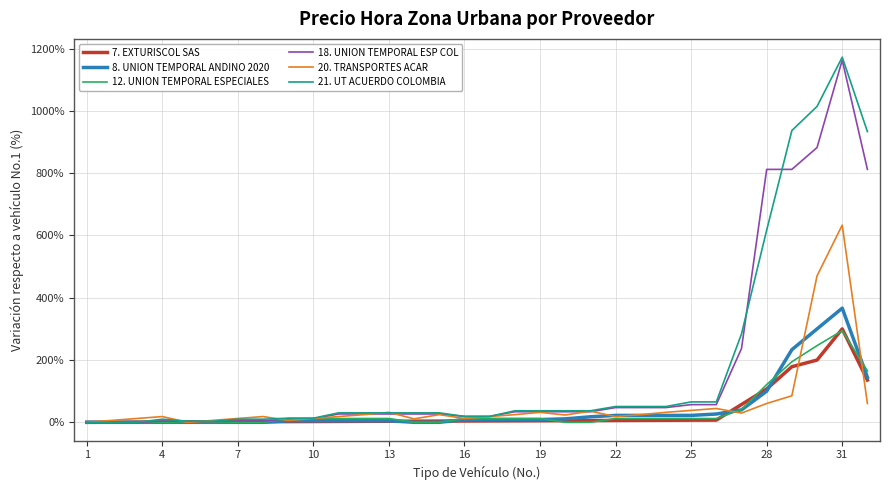

Which series has the largest range (max minus min)?

21. UT ACUERDO COLOMBIA